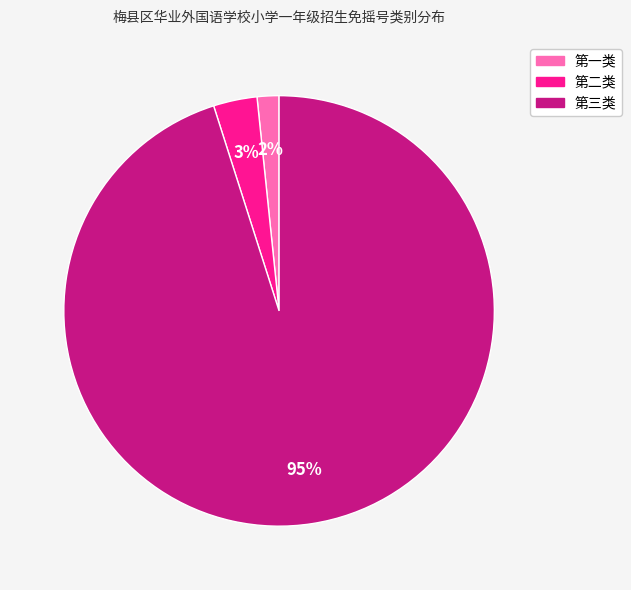

Count the number of slices in the pie.

3